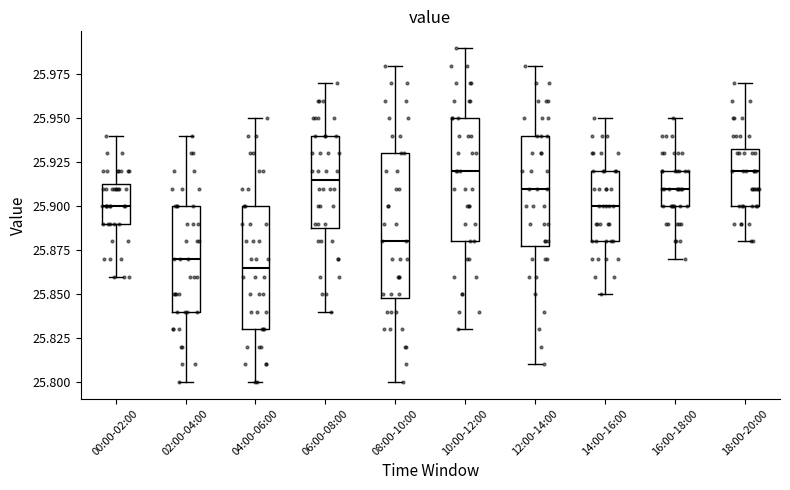

Reading left to right, transcribe this box plot: for each box, give where its median line is, the range the box spans, and where its two whiskers end, as read against the y-axis. The values are not printed on the chart, so give them approximately, as read against the axis.

00:00-02:00: median 25.900, box 25.890 to 25.915, whiskers 25.860 to 25.940
02:00-04:00: median 25.870, box 25.840 to 25.900, whiskers 25.800 to 25.940
04:00-06:00: median 25.865, box 25.830 to 25.900, whiskers 25.800 to 25.950
06:00-08:00: median 25.915, box 25.890 to 25.940, whiskers 25.840 to 25.970
08:00-10:00: median 25.880, box 25.850 to 25.930, whiskers 25.800 to 25.980
10:00-12:00: median 25.920, box 25.880 to 25.950, whiskers 25.830 to 25.990
12:00-14:00: median 25.910, box 25.880 to 25.940, whiskers 25.810 to 25.980
14:00-16:00: median 25.900, box 25.880 to 25.920, whiskers 25.850 to 25.950
16:00-18:00: median 25.910, box 25.900 to 25.920, whiskers 25.870 to 25.950
18:00-20:00: median 25.920, box 25.900 to 25.935, whiskers 25.880 to 25.970